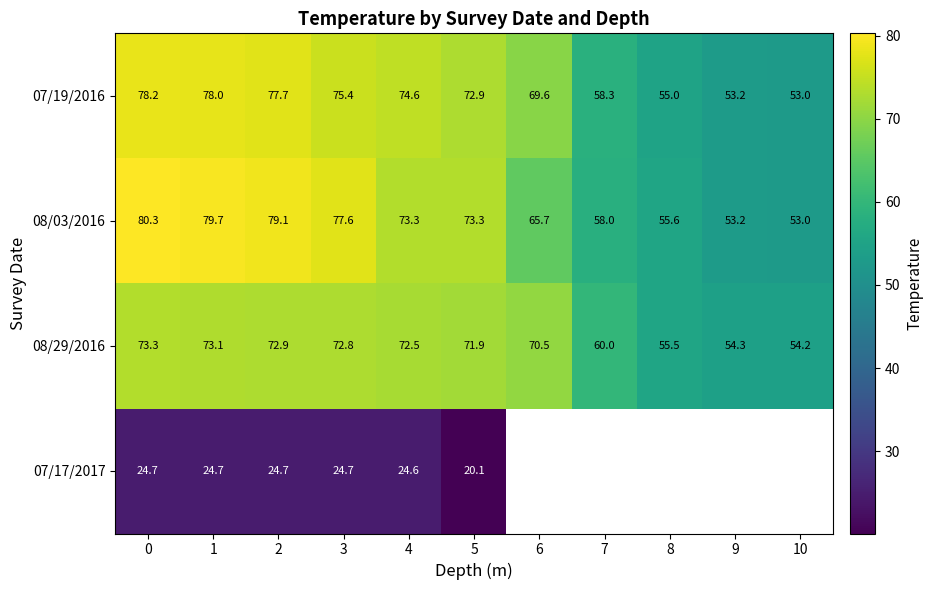

What is the difference between the second highest and minimum values in the 07/19/2016 series?

25.0